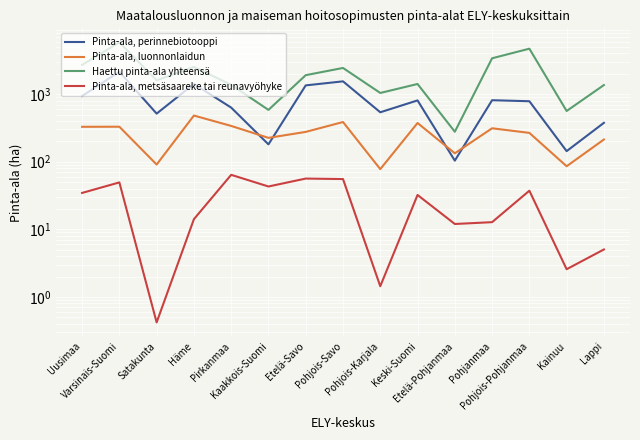

How many data points does each series have?

15